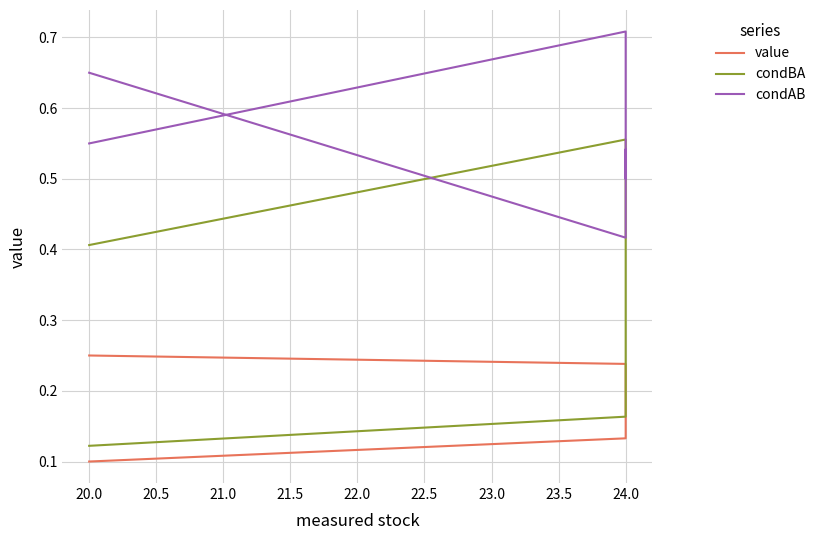

What are all the series names shown in the legend?

value, condBA, condAB